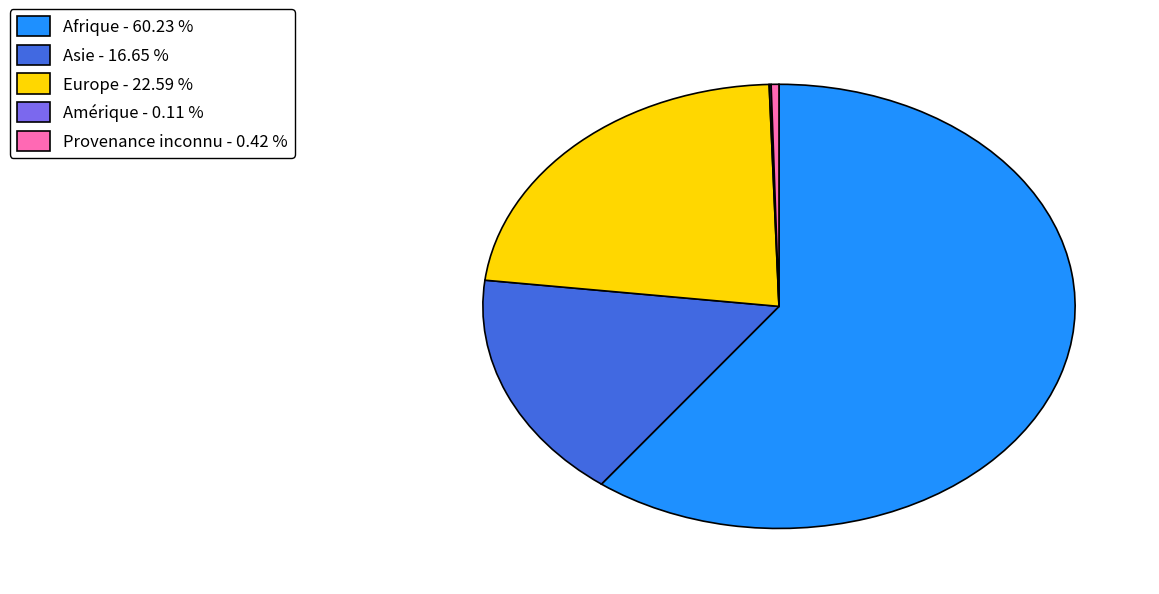

Which has a higher value, Afrique - 60.23 % or Provenance inconnu - 0.42 %?

Afrique - 60.23 %